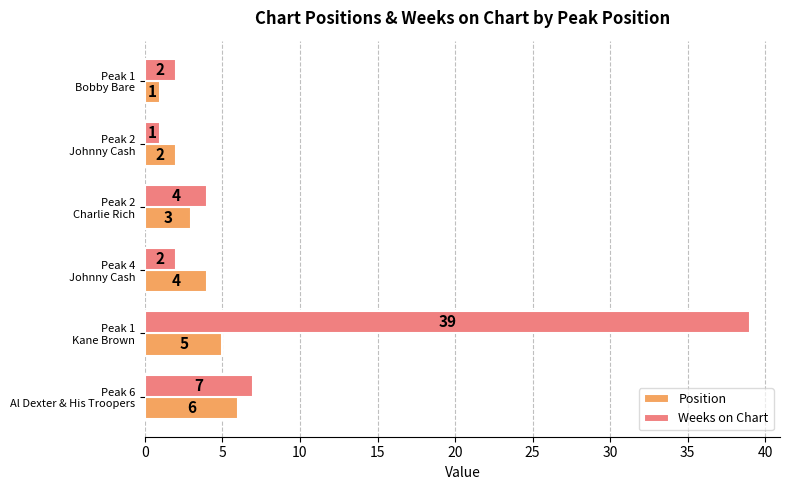

Count the number of data series in this chart.

2